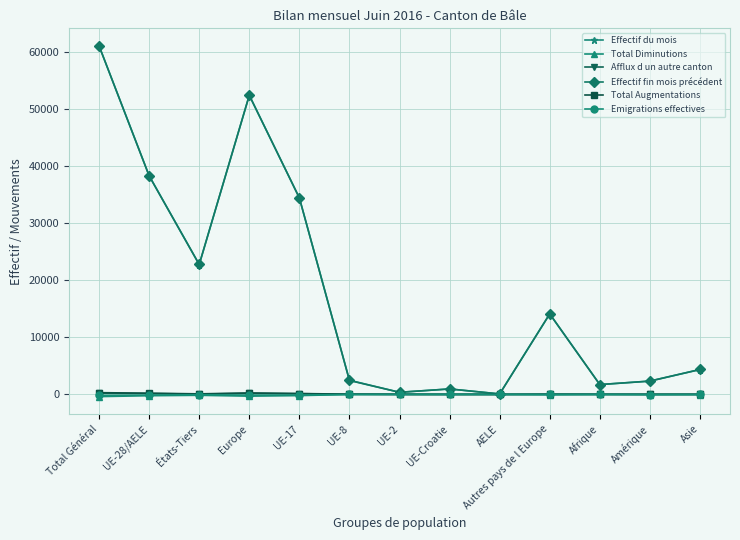

True or false: Afflux d un autre canton has a value of 60 at États-Tiers.

True